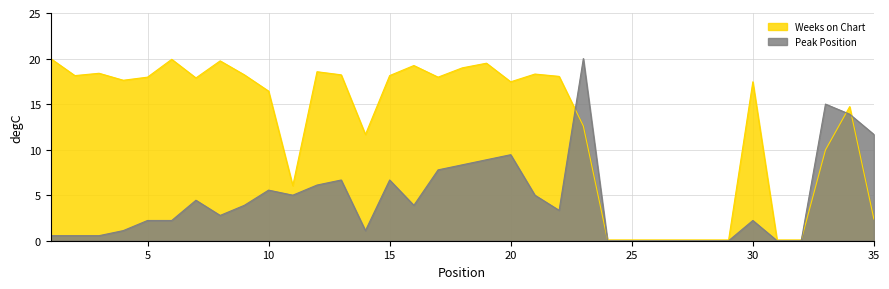

What is the difference between the Weeks on Chart values at 32 and 30?

17.4